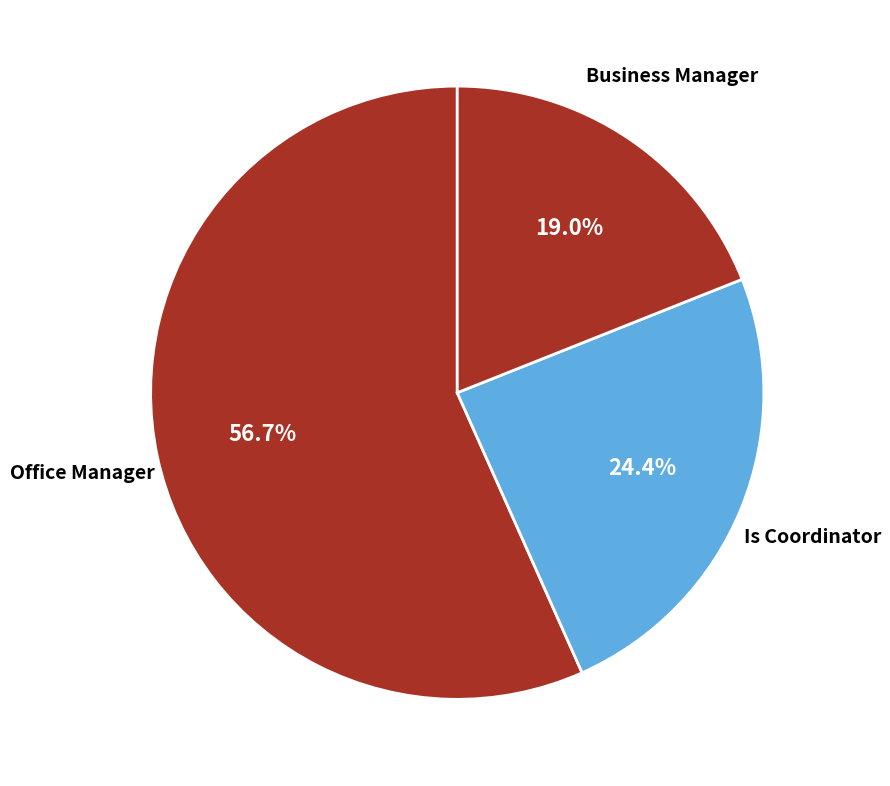

How many segments does this pie chart have?

3